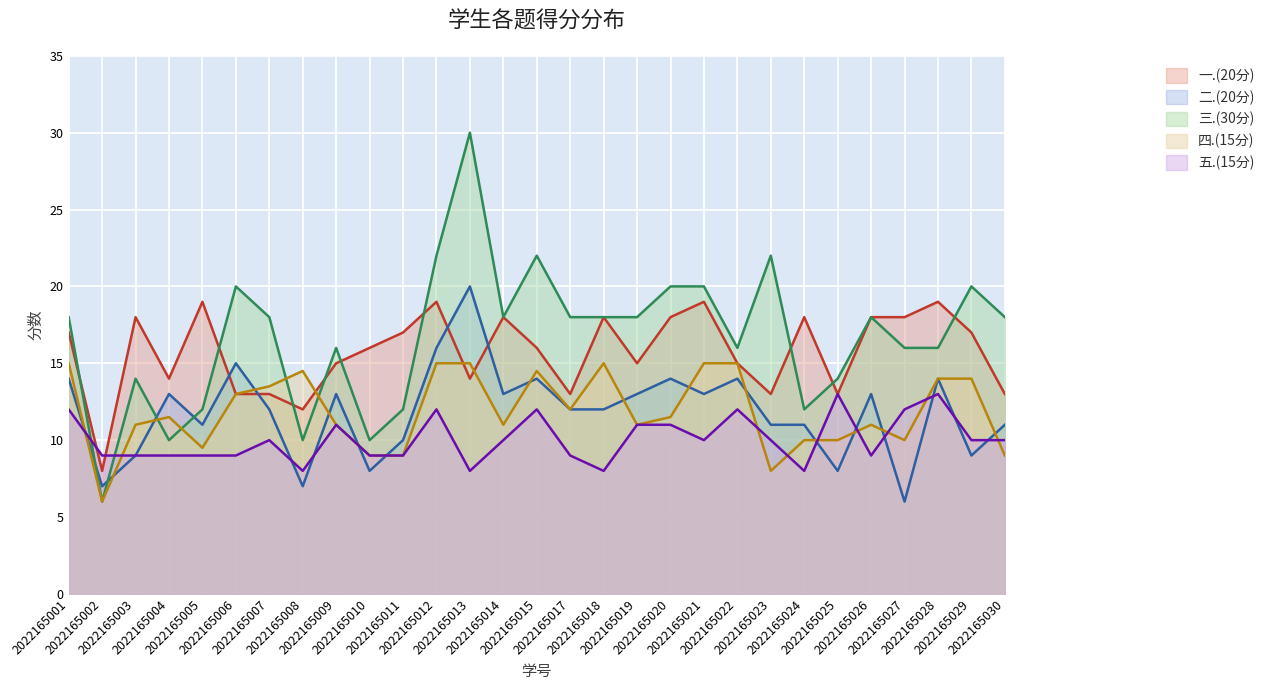

True or false: 五.(15分) has a value of 8.0 at 2022165018.

True